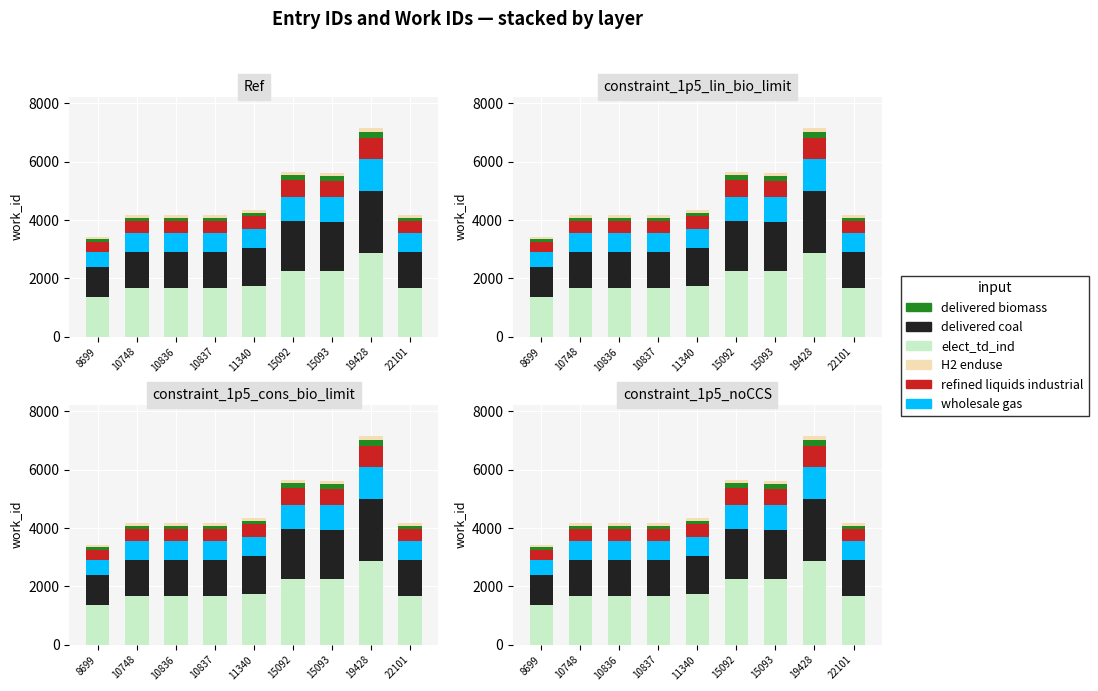

What is the spread (max minus min) of values at 10836?

1583.5